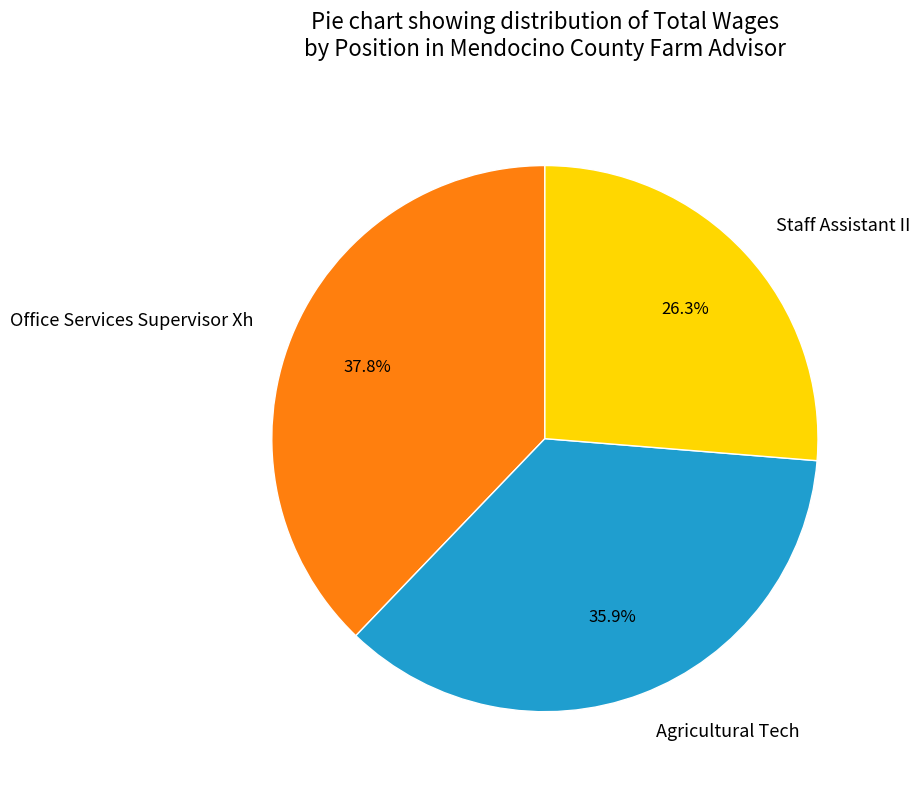

Does Agricultural Tech represent more than half of the total?

No